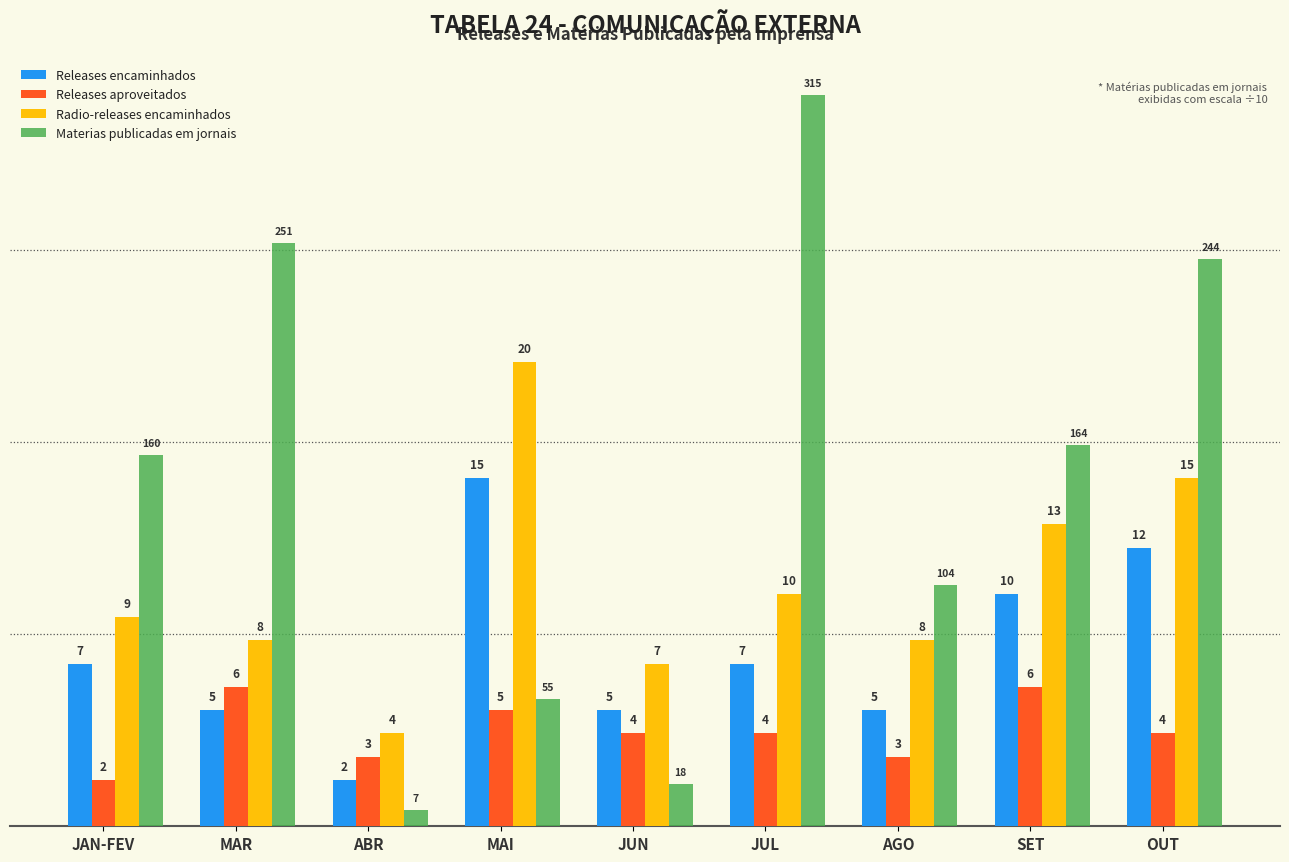

What is the sum of all Radio-releases encaminhados values?

94.0